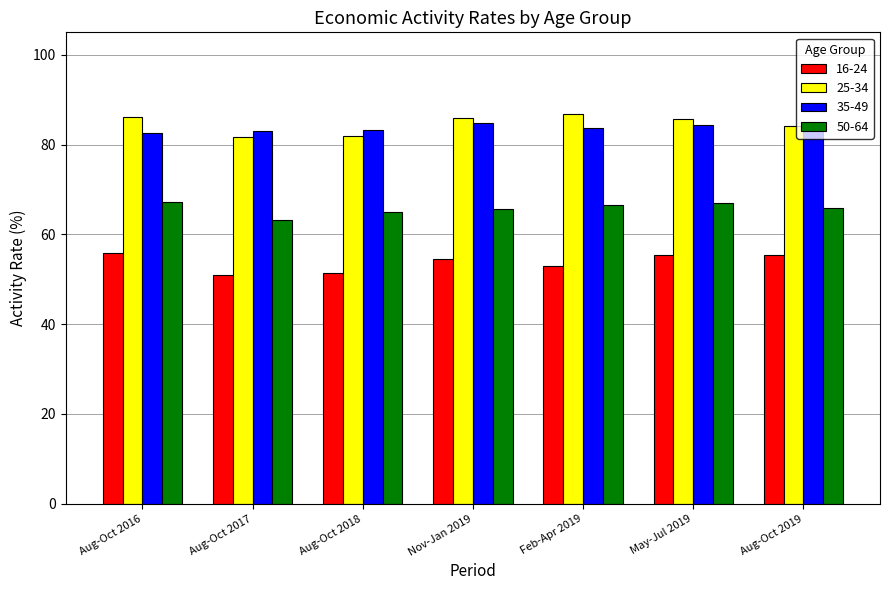

What is the minimum value for 50-64?

63.1